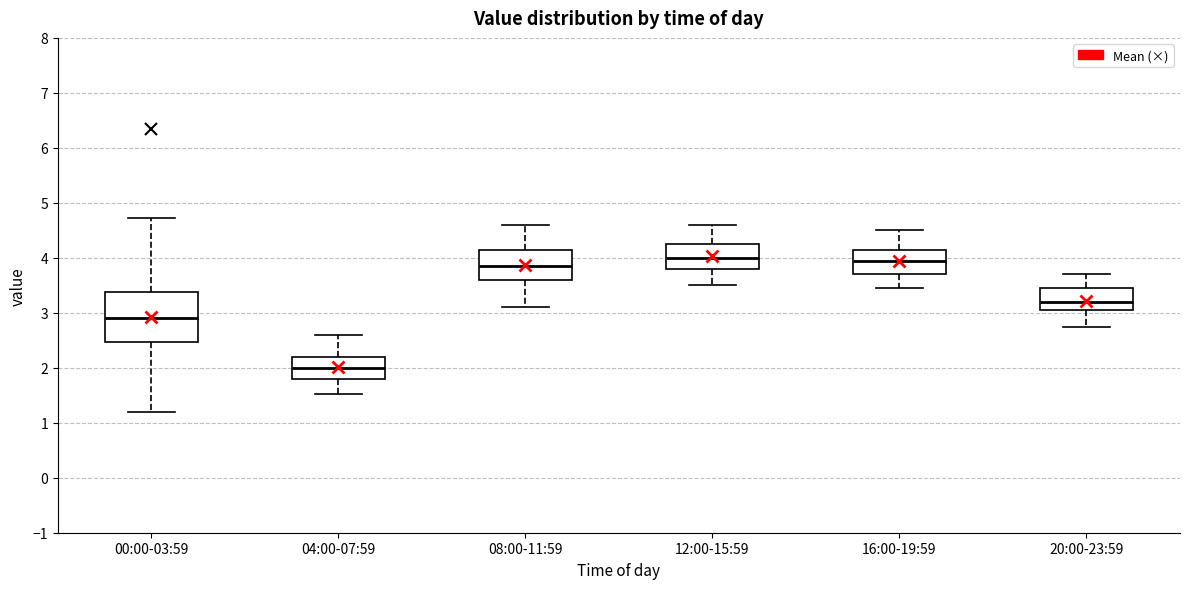

Reading left to right, transcribe this box plot: for each box, give where its median line is, the range the box spans, and where its two whiskers end, as read against the y-axis. The values are not printed on the chart, so give them approximately, as read against the axis.

00:00-03:59: median 2.9, box 2.5 to 3.4, whiskers 1.2 to 4.7
04:00-07:59: median 2.0, box 1.8 to 2.2, whiskers 1.5 to 2.6
08:00-11:59: median 3.9, box 3.6 to 4.2, whiskers 3.1 to 4.6
12:00-15:59: median 4.0, box 3.8 to 4.3, whiskers 3.5 to 4.6
16:00-19:59: median 4.0, box 3.7 to 4.2, whiskers 3.5 to 4.5
20:00-23:59: median 3.2, box 3.1 to 3.5, whiskers 2.8 to 3.7